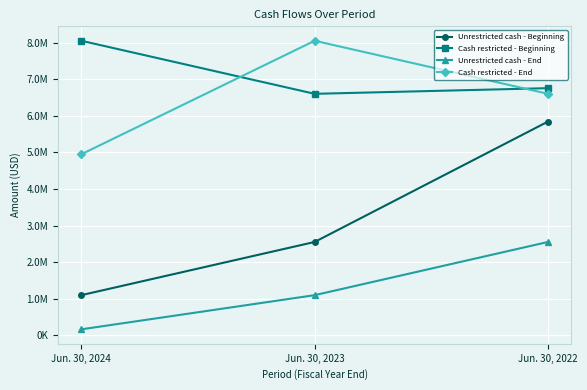

At Jun. 30, 2024, list the series in order from largest to smallest.

Cash restricted - Beginning, Cash restricted - End, Unrestricted cash - Beginning, Unrestricted cash - End